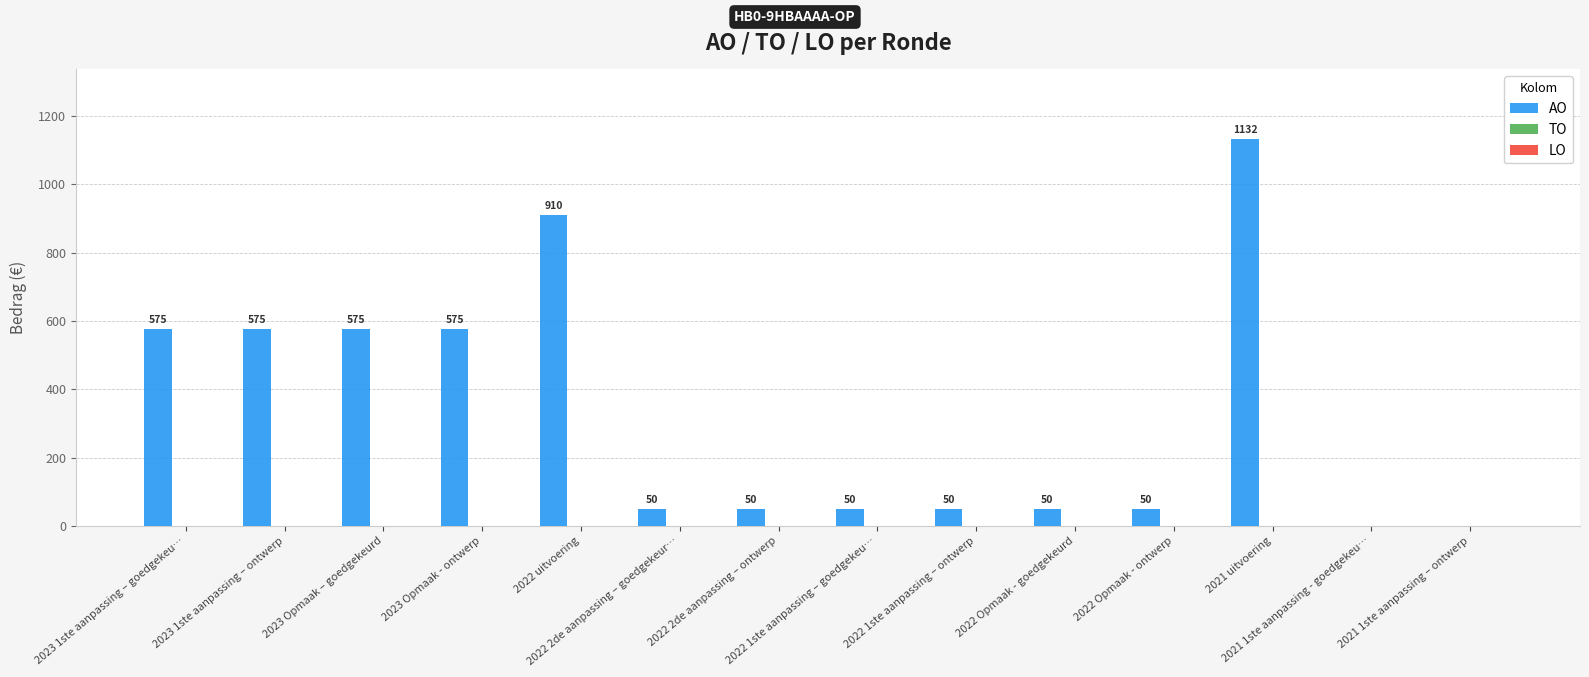

What is the maximum value shown in the chart?

1132